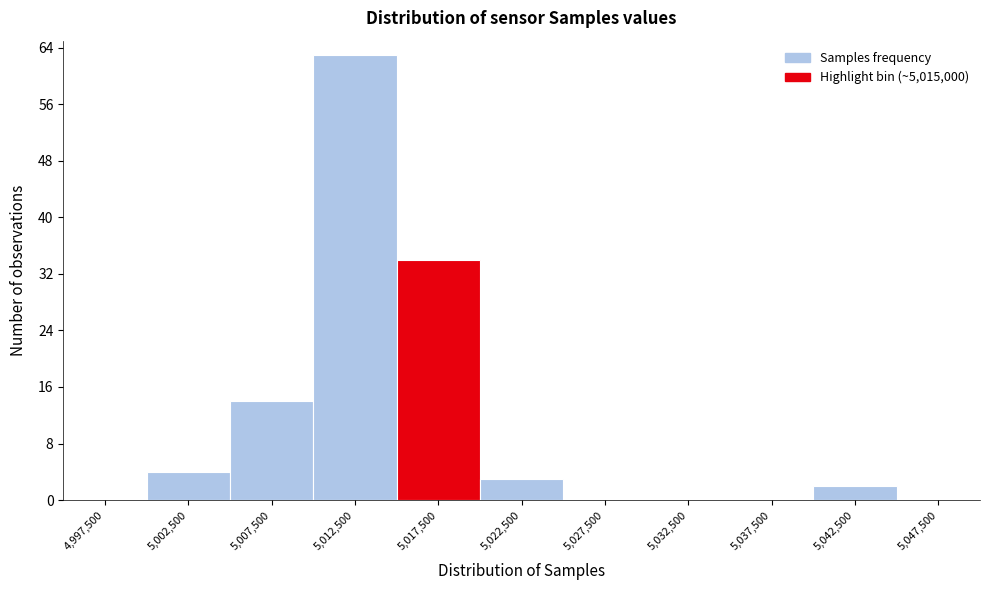

Over which range of the x-axis is the bar tallest?

5010000 to 5015000